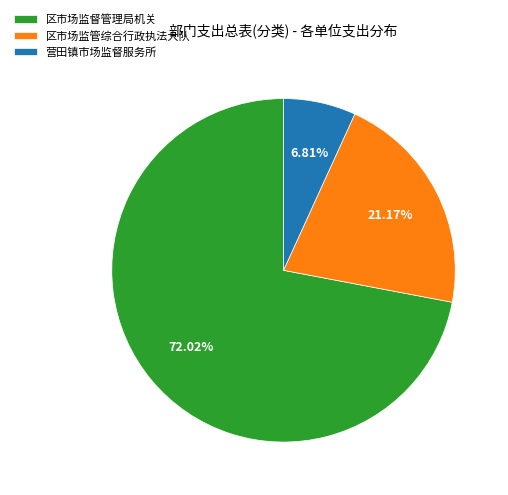

How many segments does this pie chart have?

3